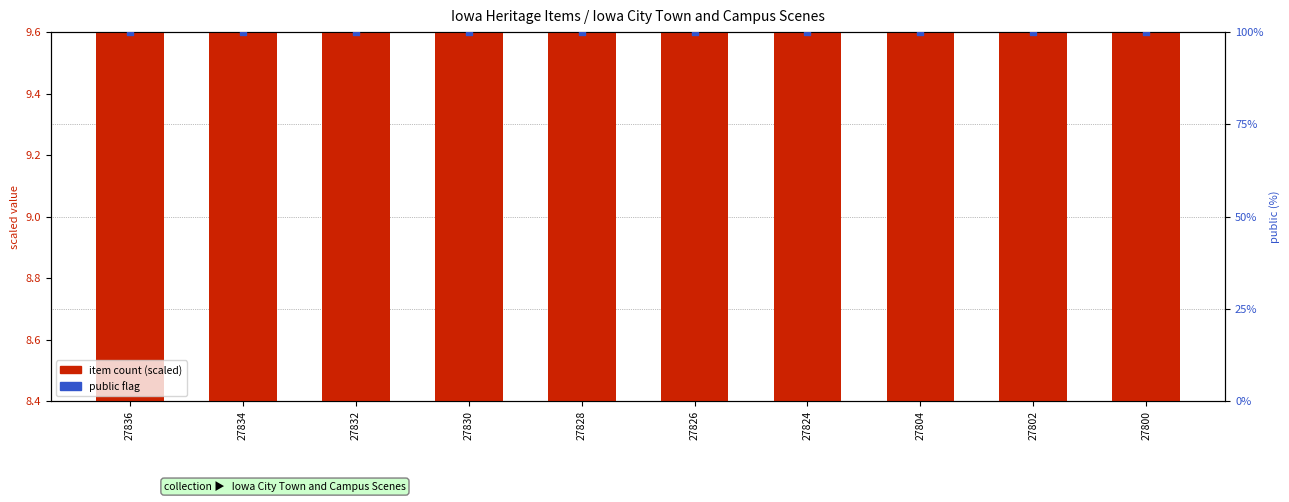

Which series contains the highest Y value?

public flag (percentile)